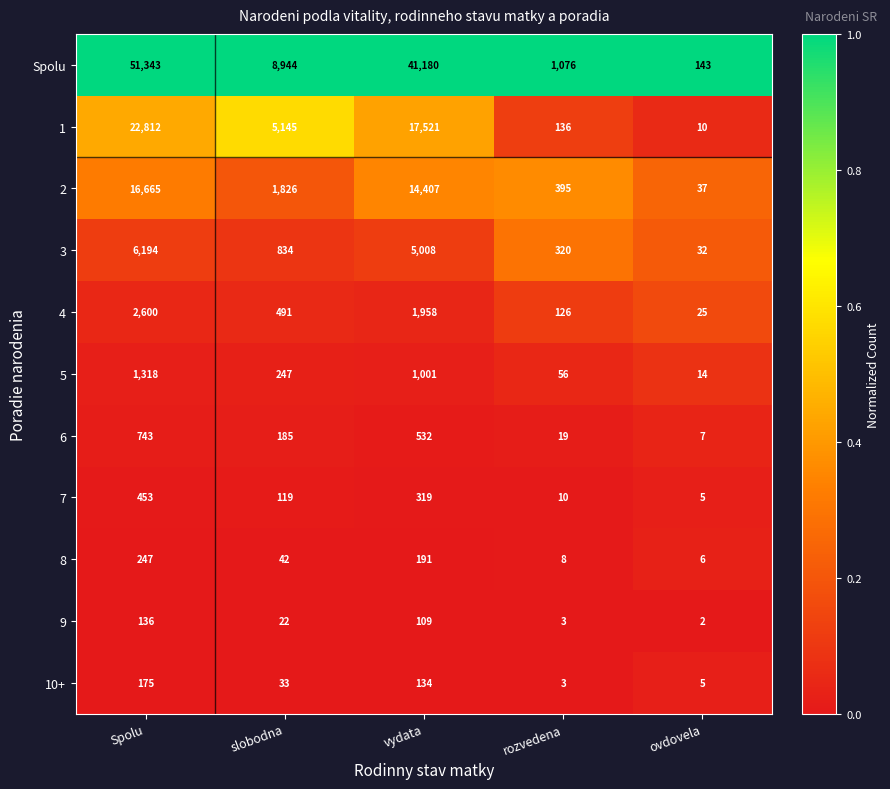

What is the difference between the second highest and minimum values in the 6 series?

525